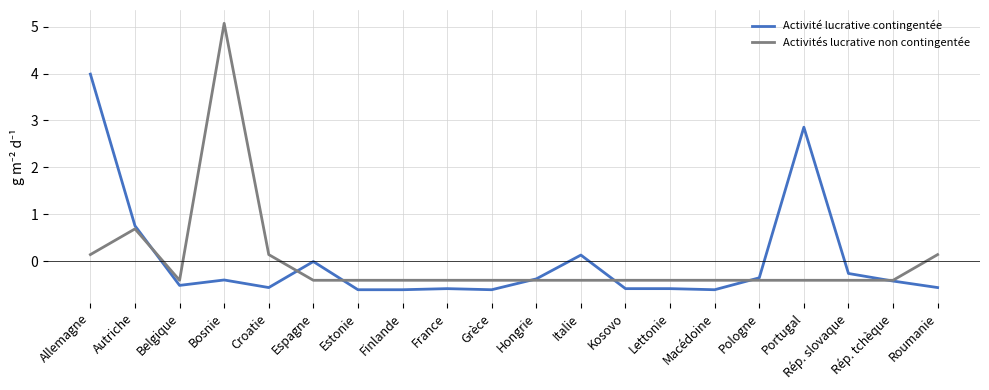

Count the number of data series in this chart.

2